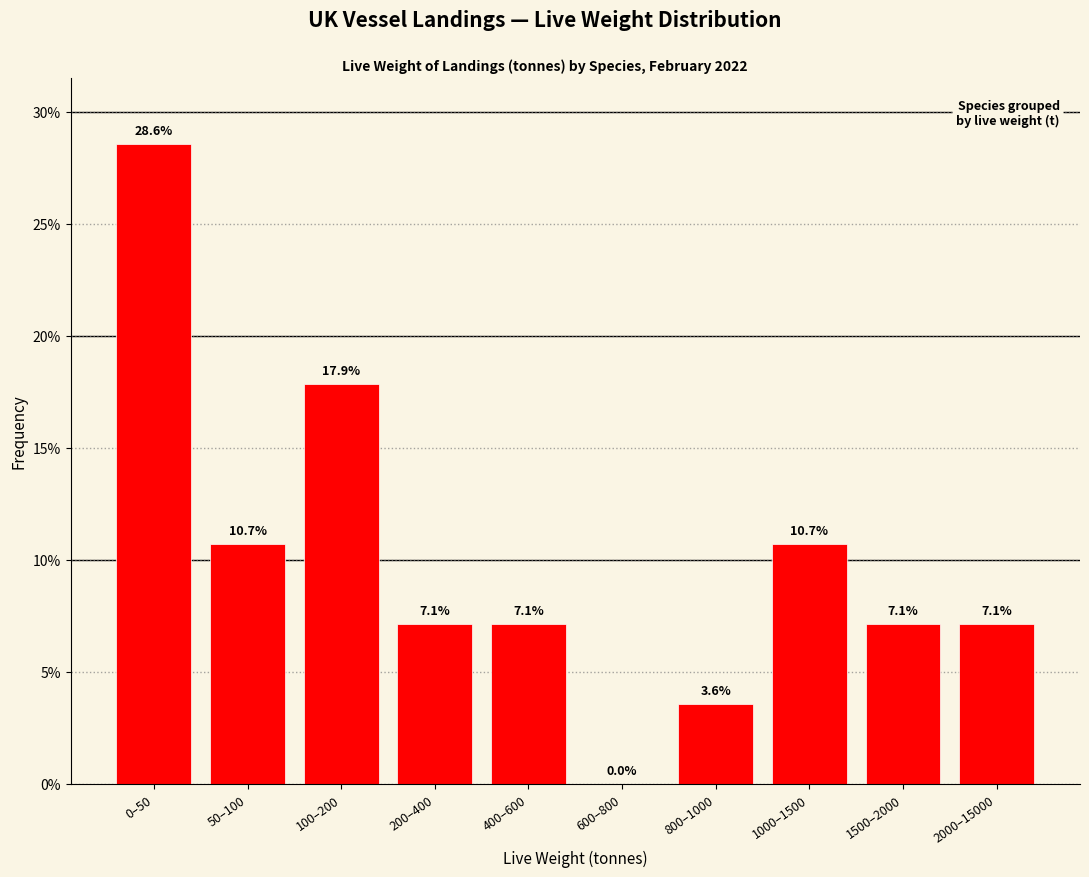

Reading left to right, list all the values displayed in this chart.

0–50=28.6	50–100=10.7	100–200=17.9	200–400=7.1	400–600=7.1	600–800=0.0	800–1000=3.6	1000–1500=10.7	1500–2000=7.1	2000–15000=7.1